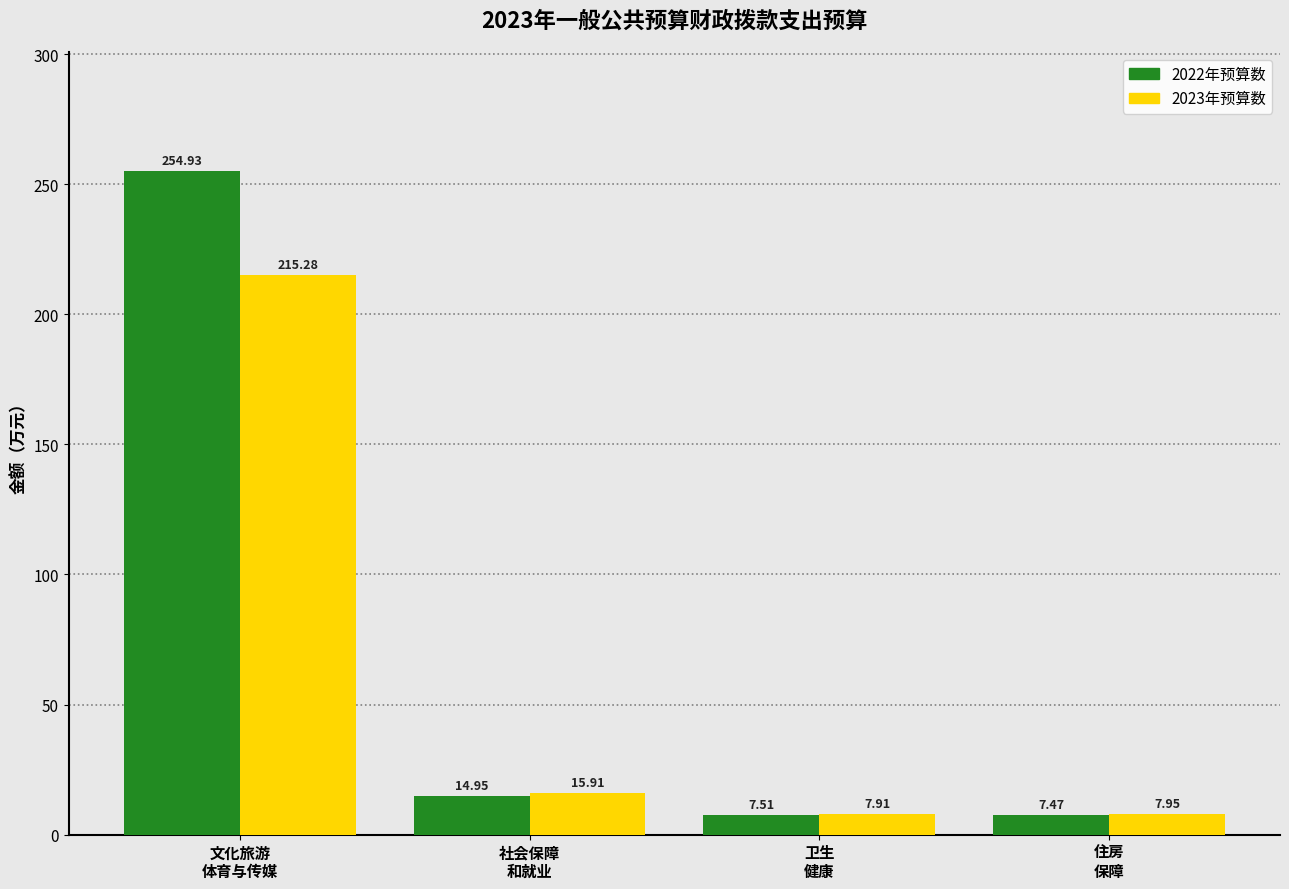

What is the average value of the 2022年预算数 series?

71.2